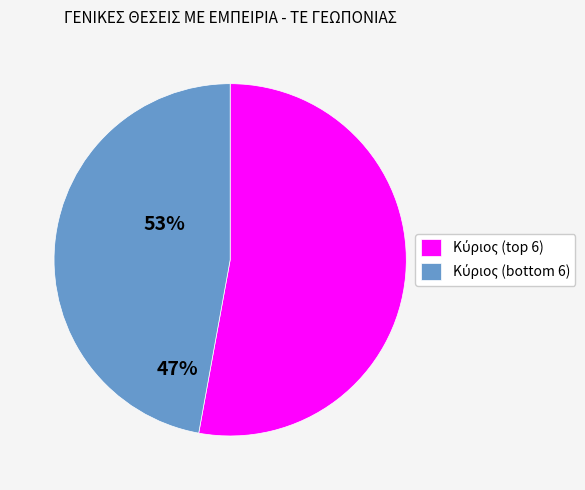

Count the number of slices in the pie.

2